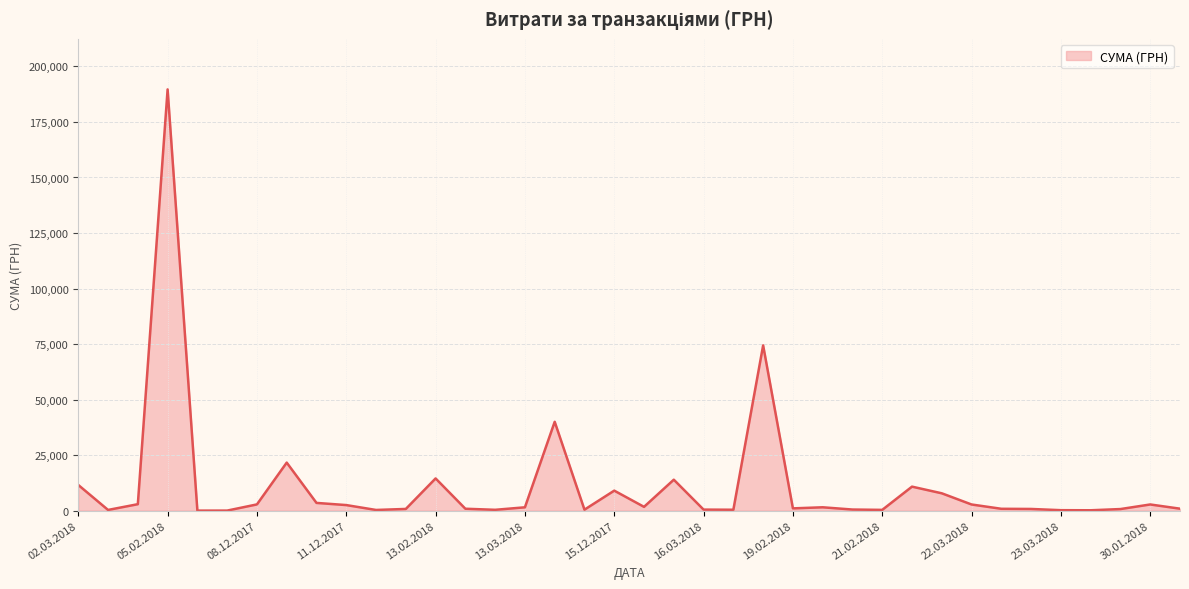

What is the greatest value displayed?

189658.9